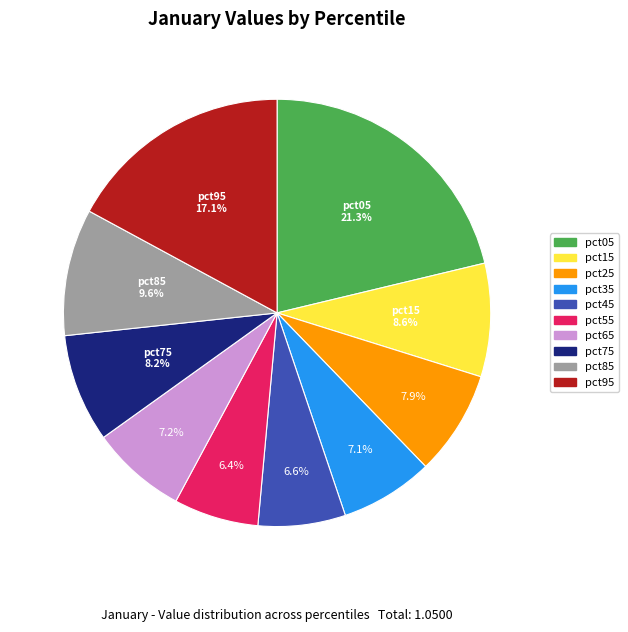

How many slices are in this pie chart?

10